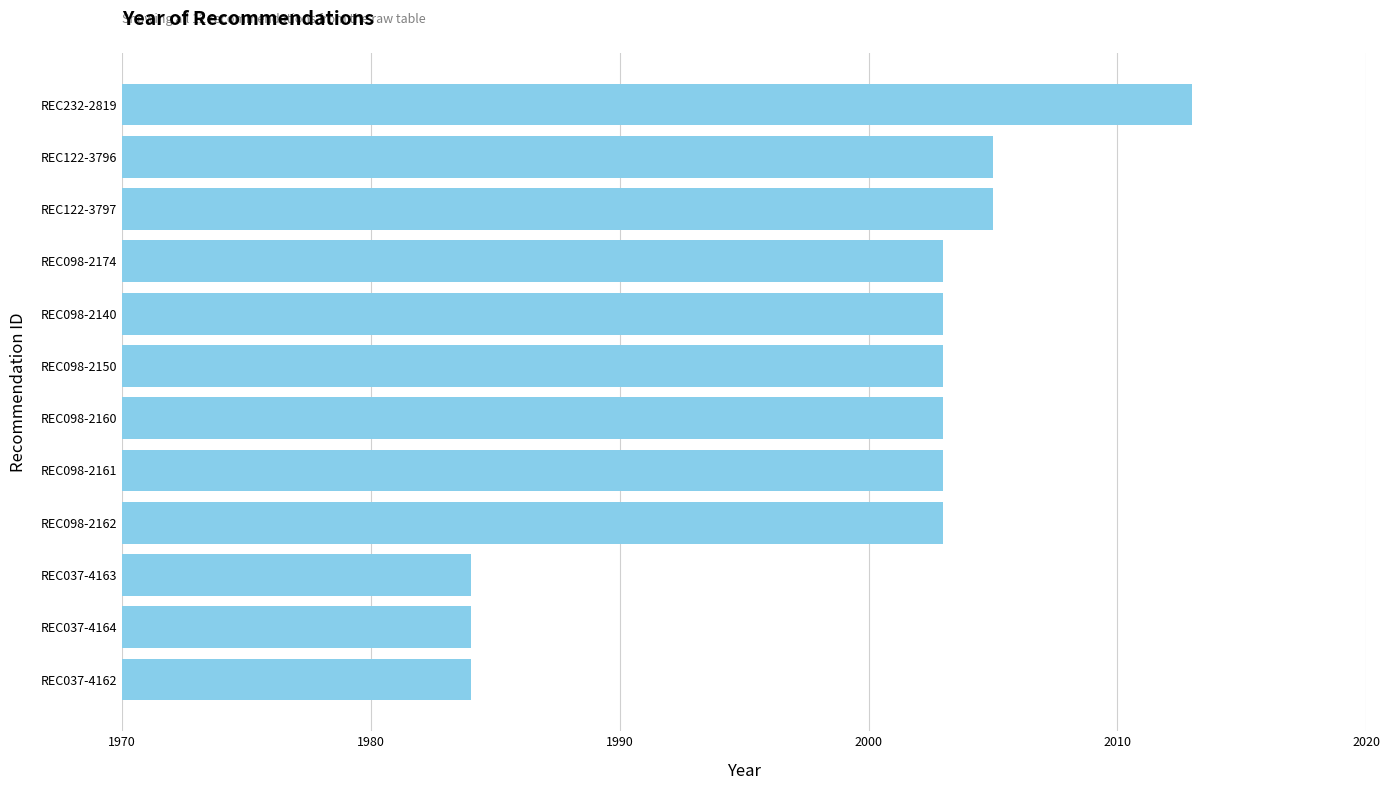

What is the change in value from REC037-4162 to REC098-2160?

+19